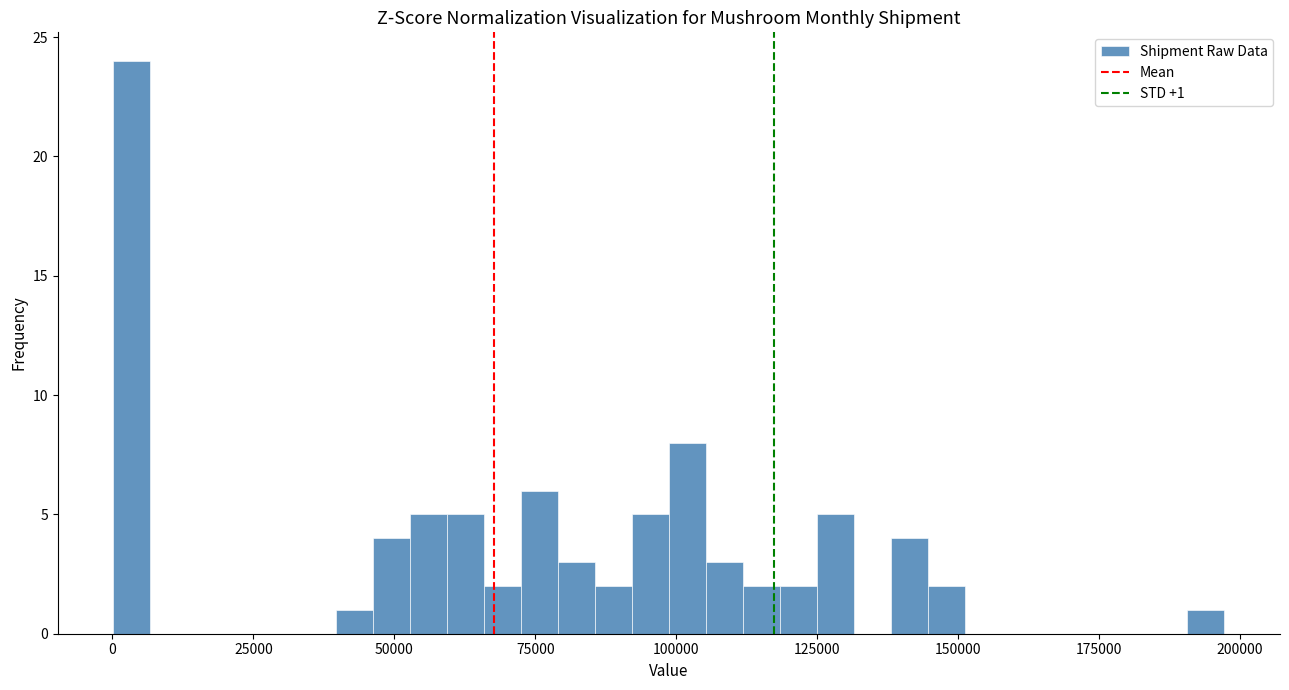

Around what value on the x-axis is the tallest bar? Give the approximate position of its centre, as read against the axis.

5000